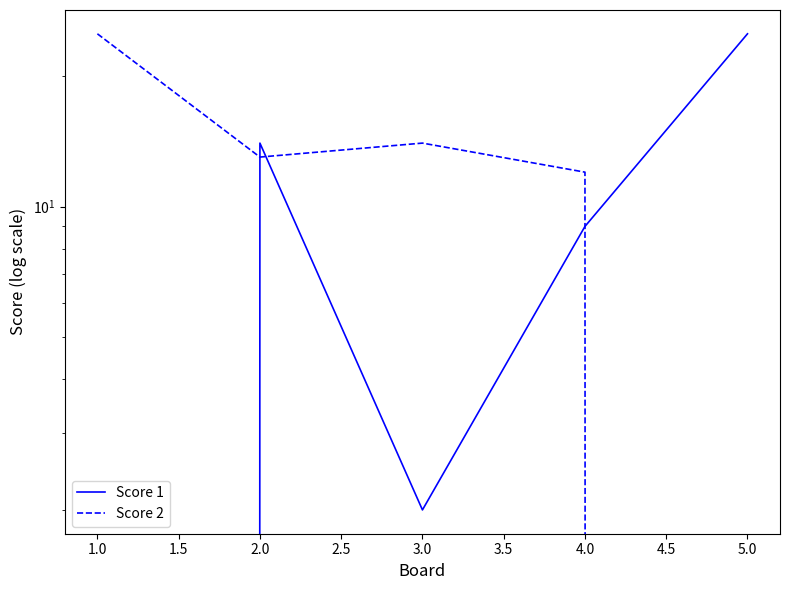

True or false: Score 1 has more than 2 interior local peaks.

False